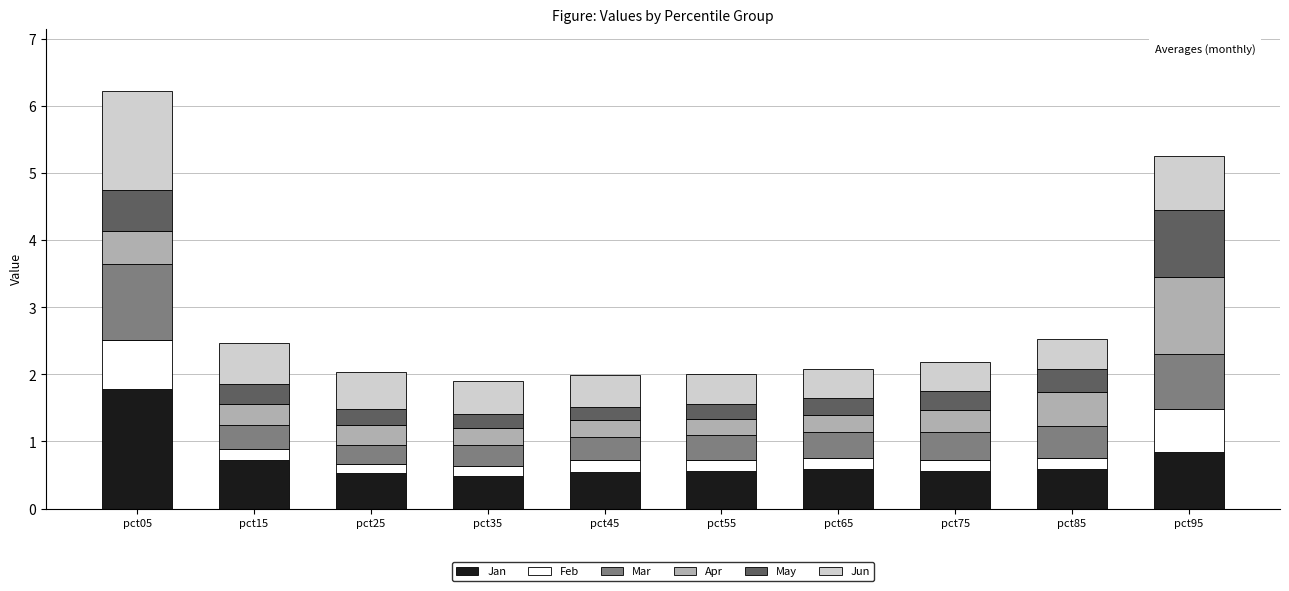

What value does the Jan series have at pct35?

0.5